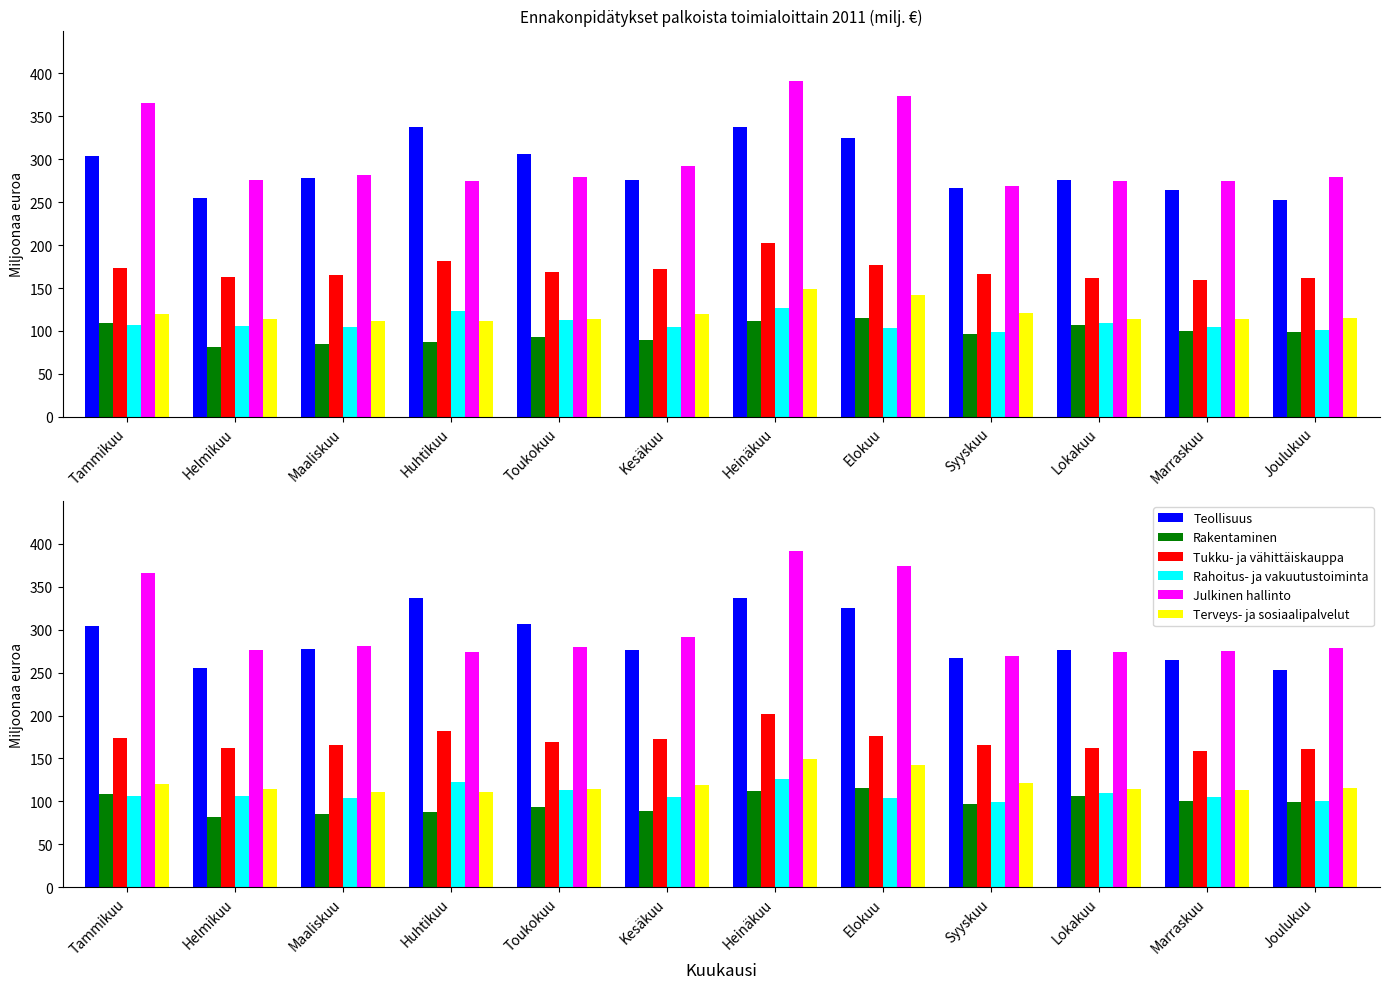

What is the maximum value for Tukku- ja vähittäiskauppa?

202.2